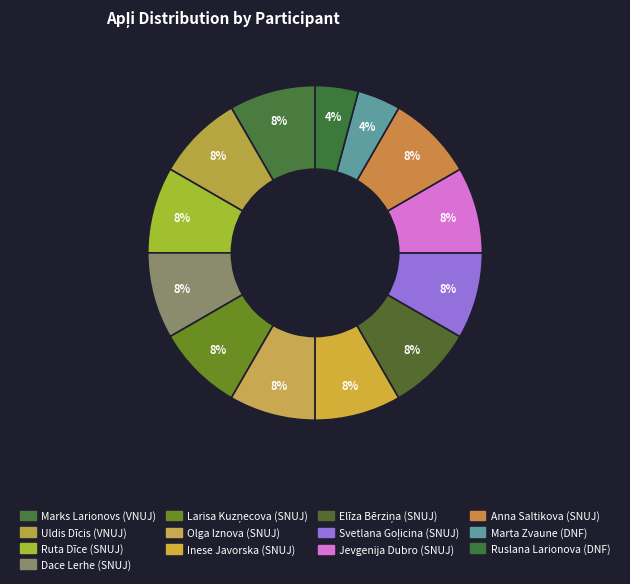

To the nearest percent, what is the difference between the Inese Javorska (SNUJ) and Marta Zvaune (DNF) slice percentages?

4%